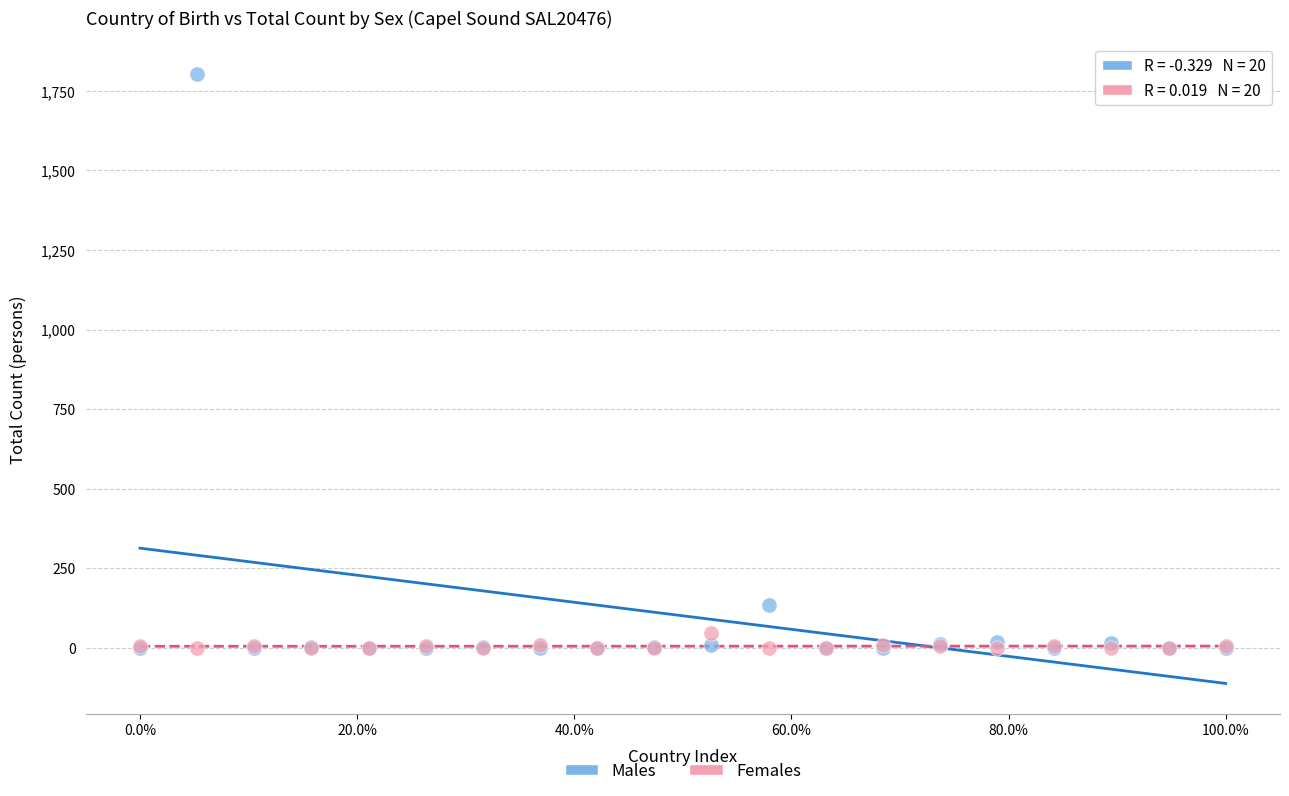

Which series has the largest Y range (max minus min)?

Males